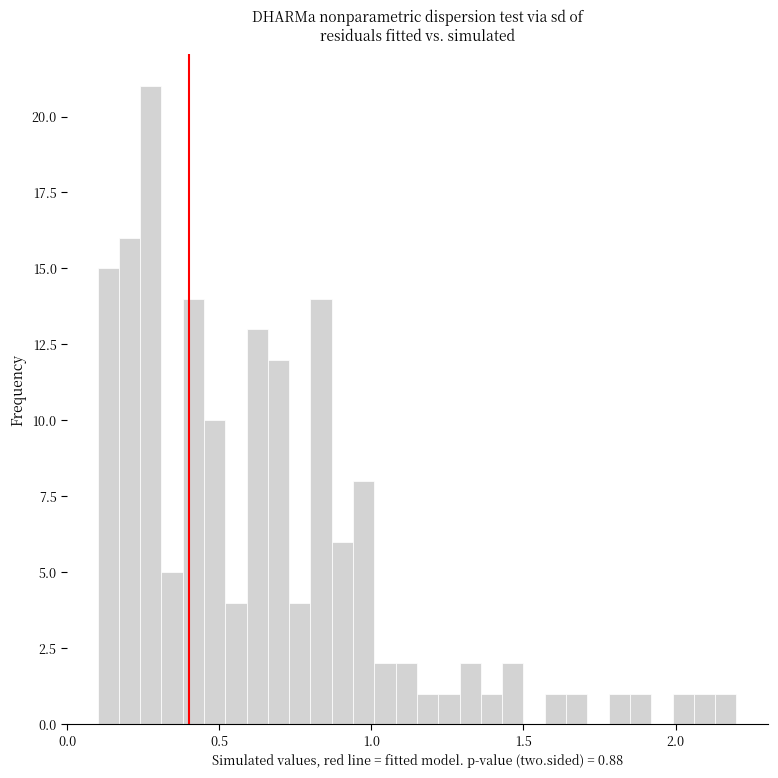

Around what value on the x-axis is the tallest bar? Give the approximate position of its centre, as read against the axis.

0.30